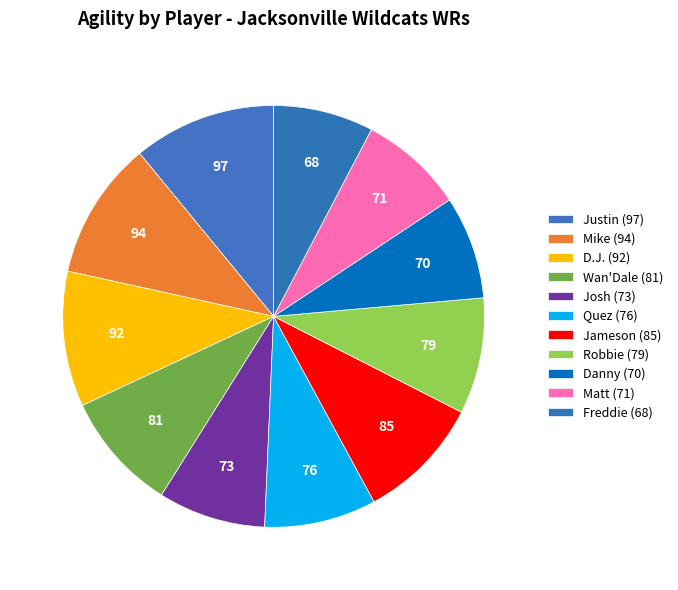

How many segments does this pie chart have?

11